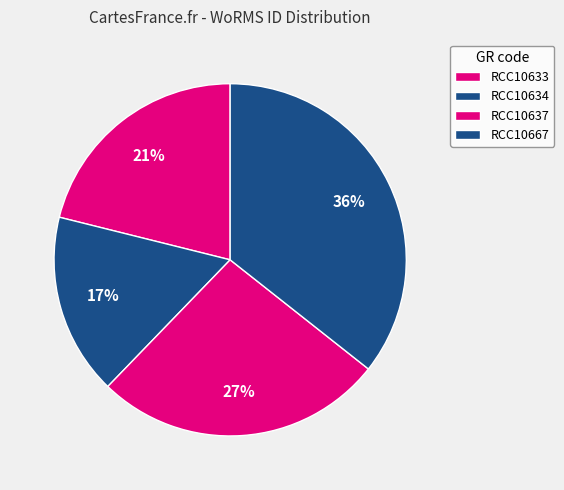

What is the total percentage of RCC10634 and RCC10637?

43.3%